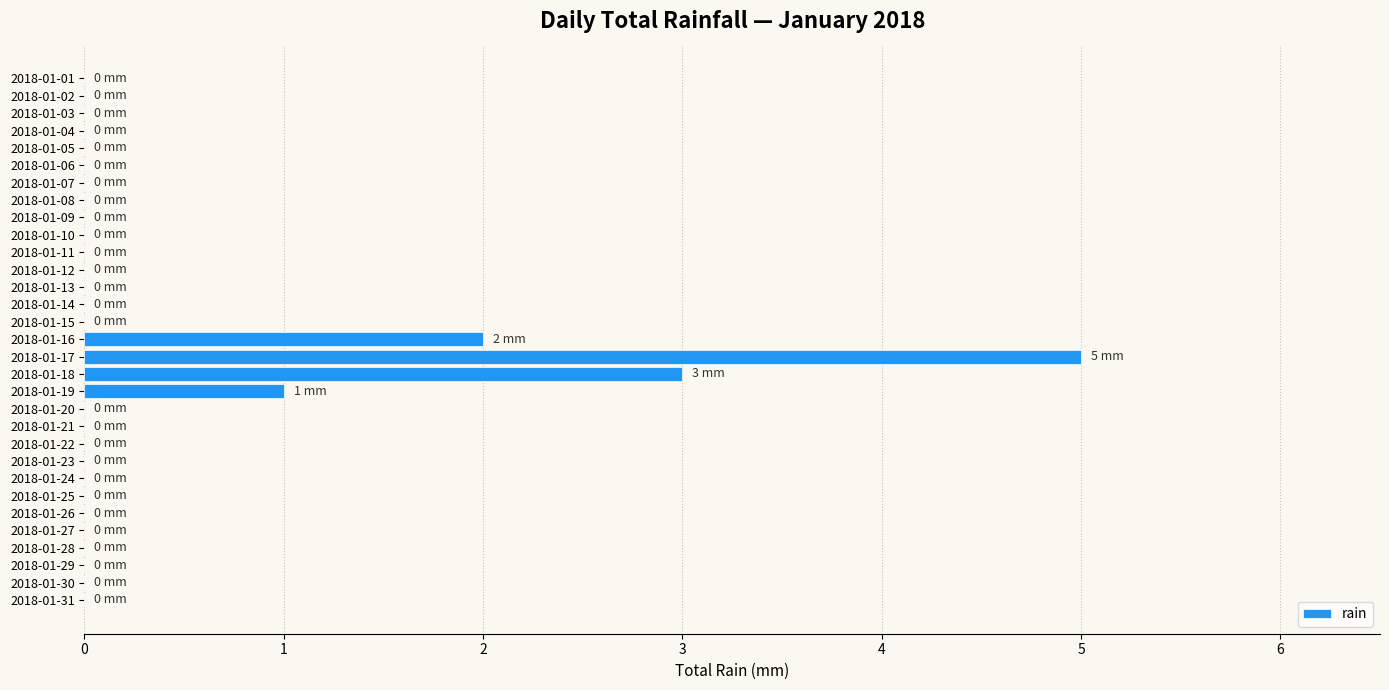

What is the maximum value shown in the chart?

5